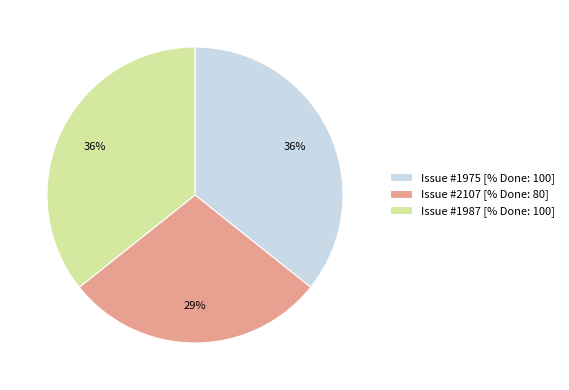

Is the sum of Issue #2107 [% Done: 80] and Issue #1975 [% Done: 100] greater than half?

Yes